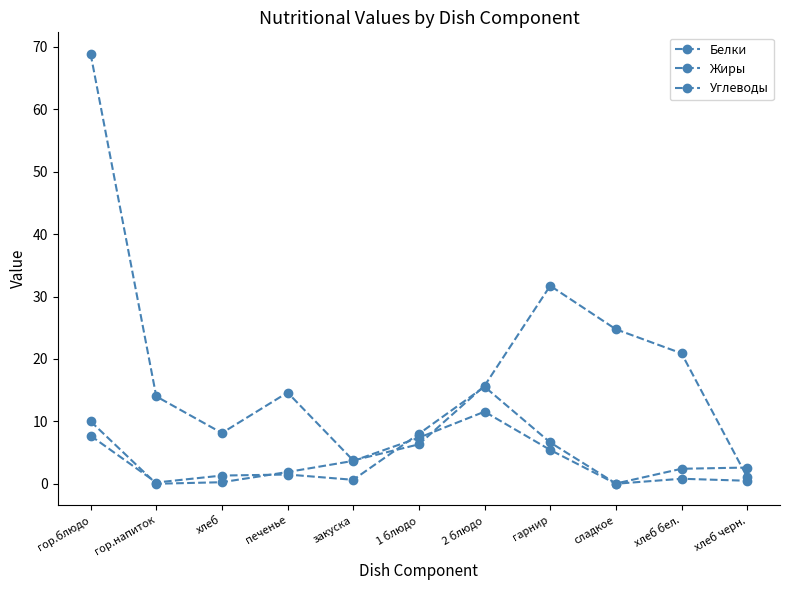

Is the value of Жиры at гор.напиток greater than the value of Белки at гарнир?

No